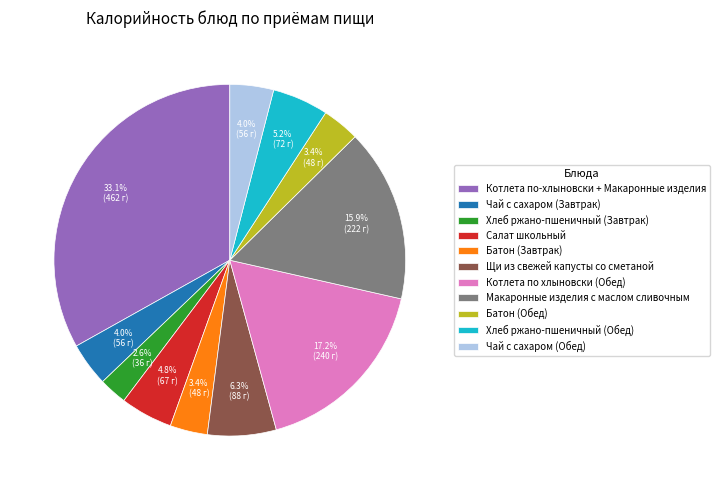

How much of the chart is everything except Макаронные изделия с маслом сливочным?

84.1%